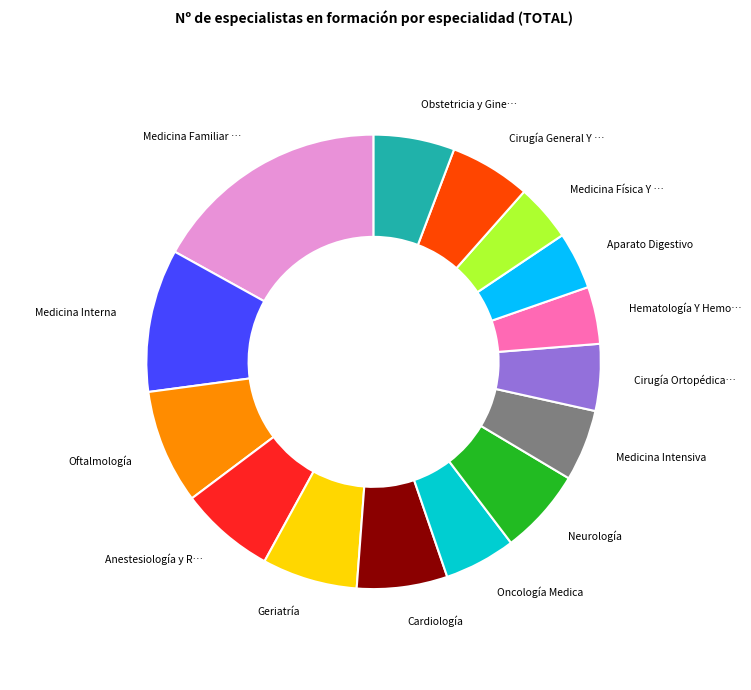

Is there a majority slice in this chart?

No